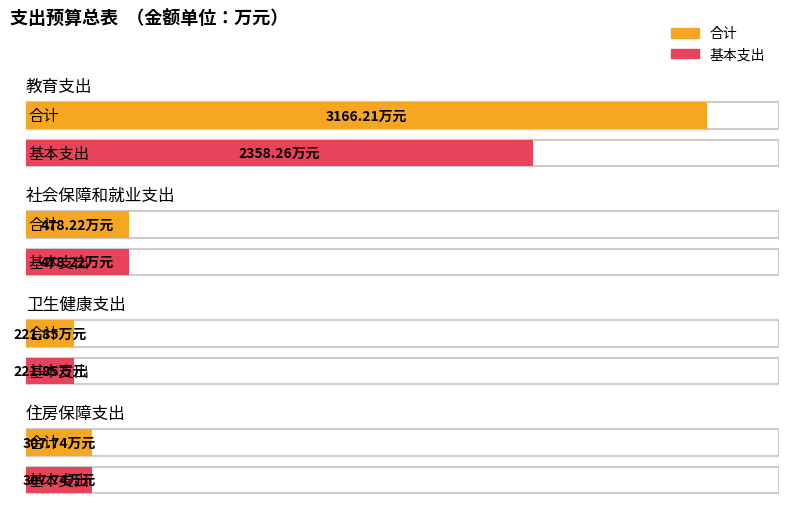

What is the sum of the 合计 values at 住房保障支出 and 教育支出?

3473.9